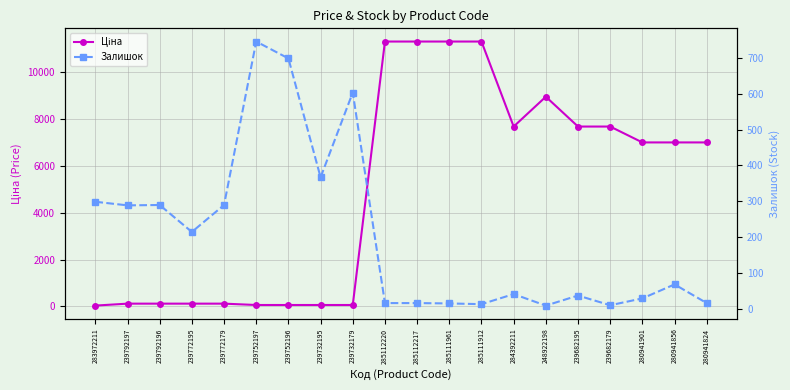

What is the average value of the Залишок series?

203.8